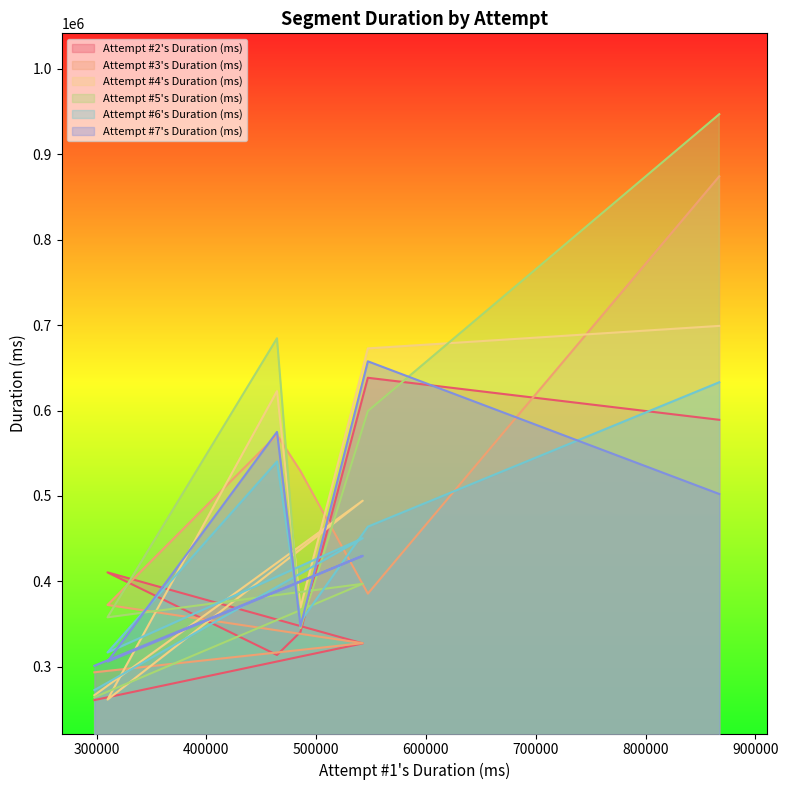

Rank the series by their maximum value, from lowest to highest.

Attempt #6's Duration (ms), Attempt #2's Duration (ms), Attempt #7's Duration (ms), Attempt #4's Duration (ms), Attempt #3's Duration (ms), Attempt #5's Duration (ms)